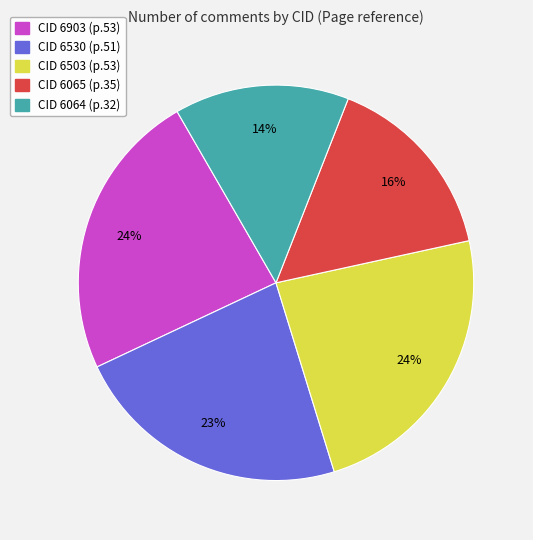

To the nearest percent, what is the average slice percentage?

20%